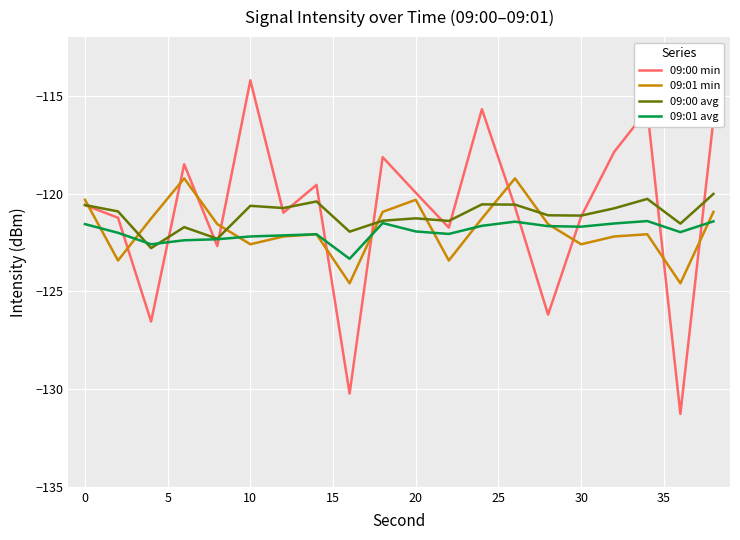

At how many categories does at least one series exceed -116?

3